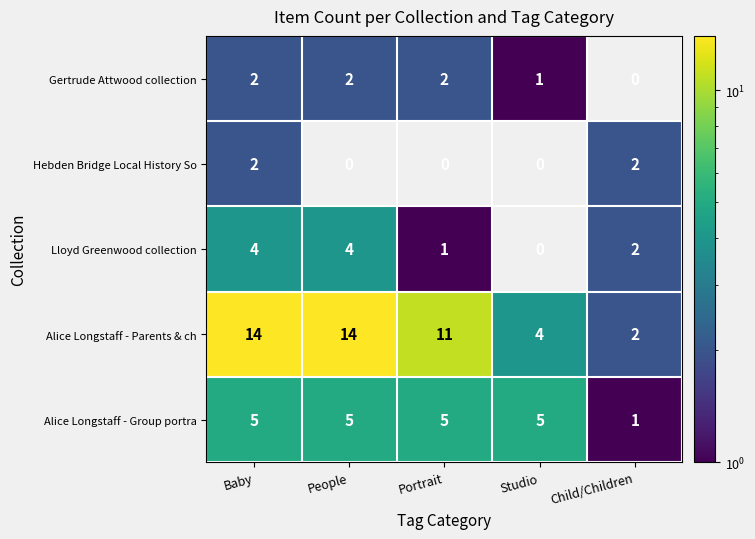

At which label is Alice Longstaff - Parents & ch closest to 8?

Portrait